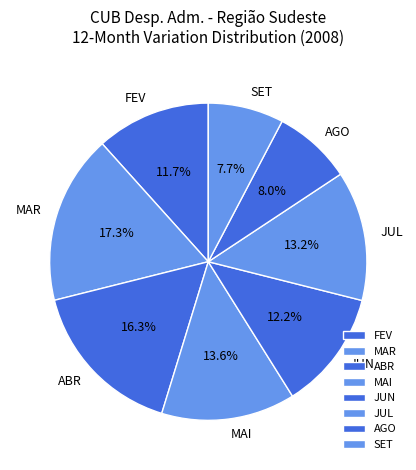

Between MAI and AGO, which is larger?

MAI